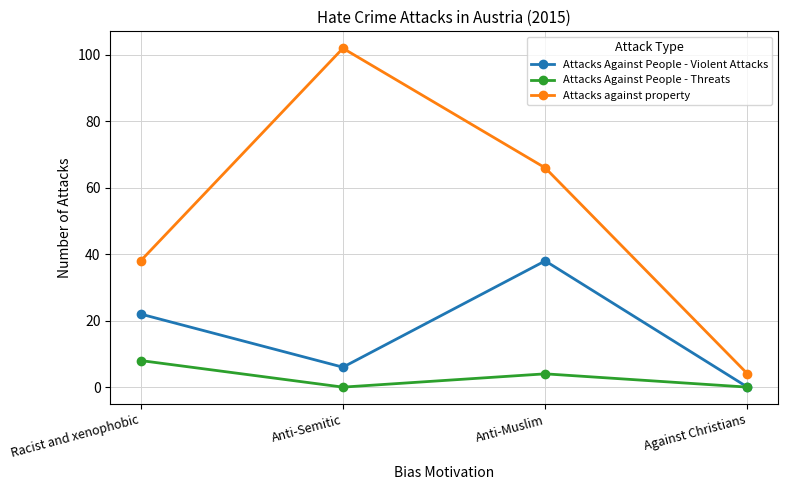

What is the spread (max minus min) of values at Against Christians?

4